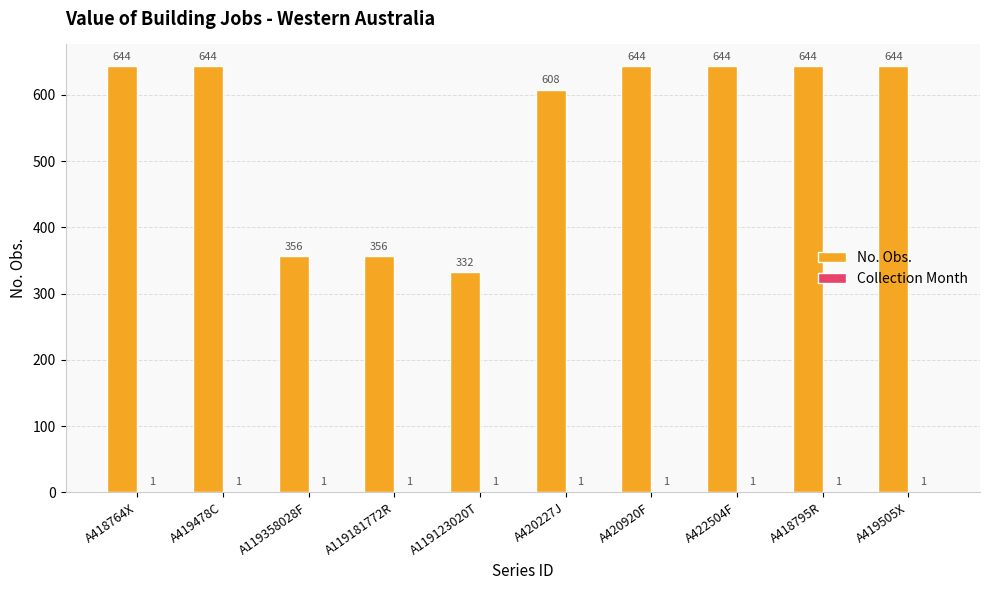

Is it true that No. Obs. equals 644 at A419478C?

True